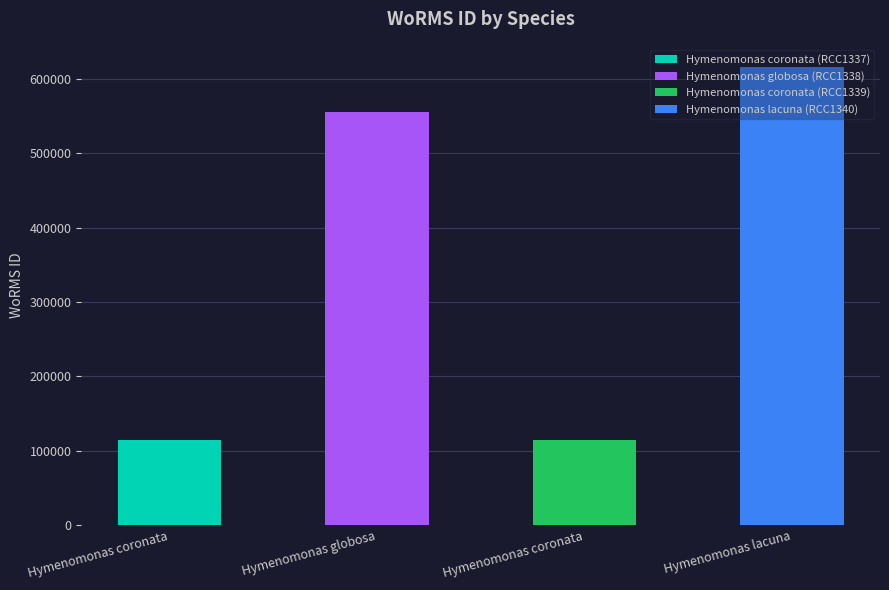

At which category does the chart reach its peak across all series?

Hymenomonas lacuna (RCC1340)